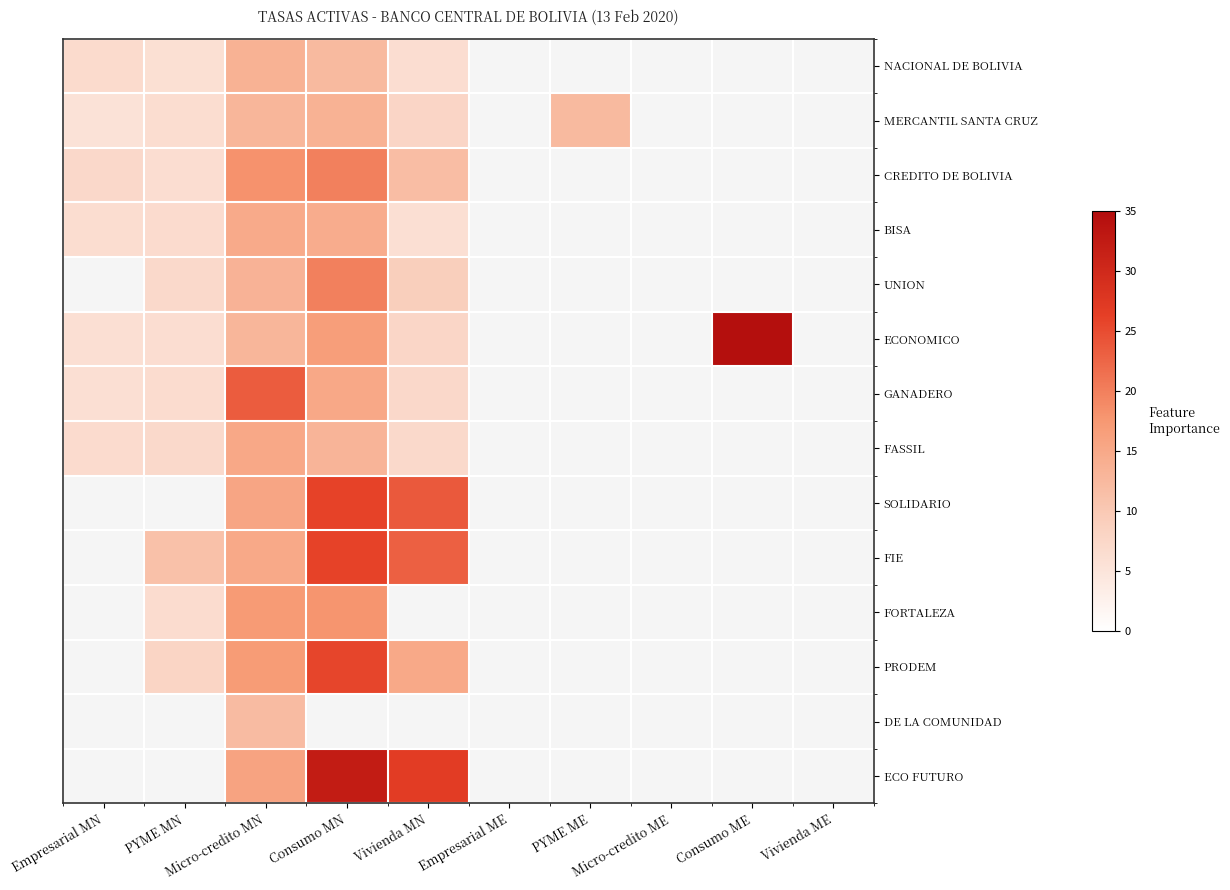

The value of ECONOMICO at Empresarial MN is 6.0. True or false?

True